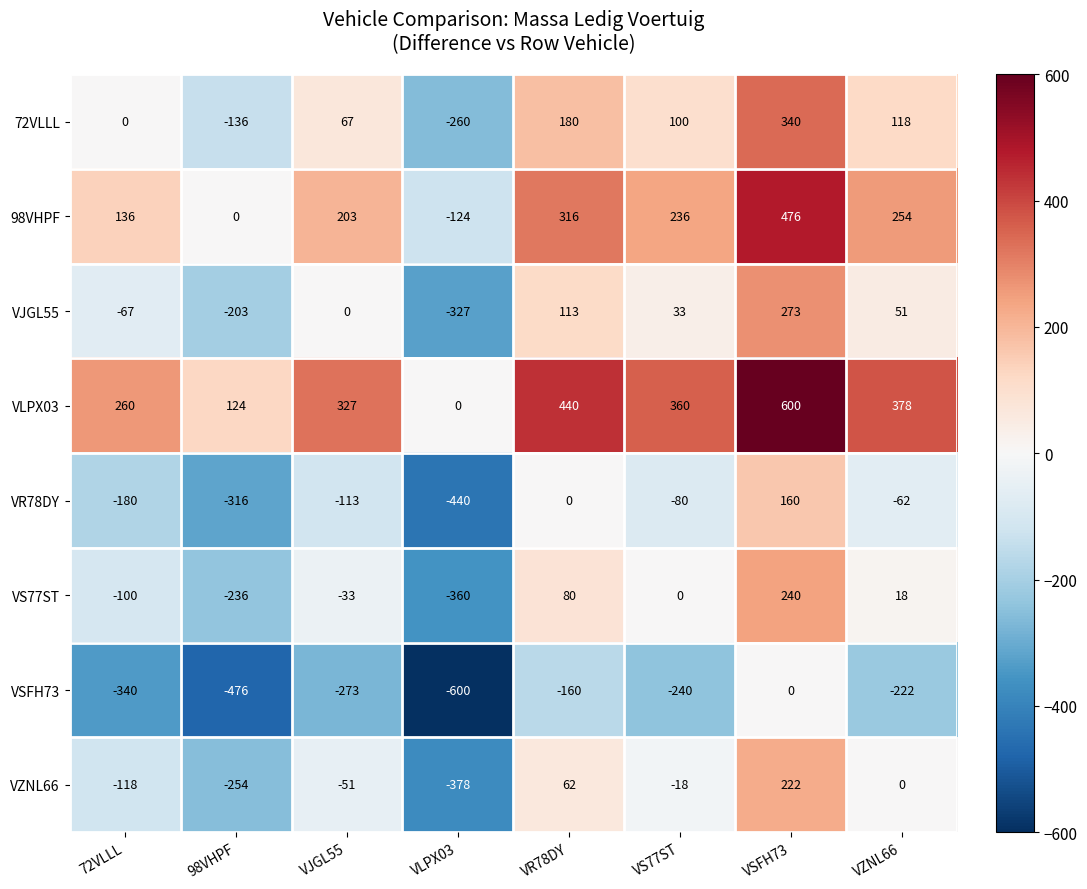

Which label corresponds to the largest value in the chart?

VSFH73